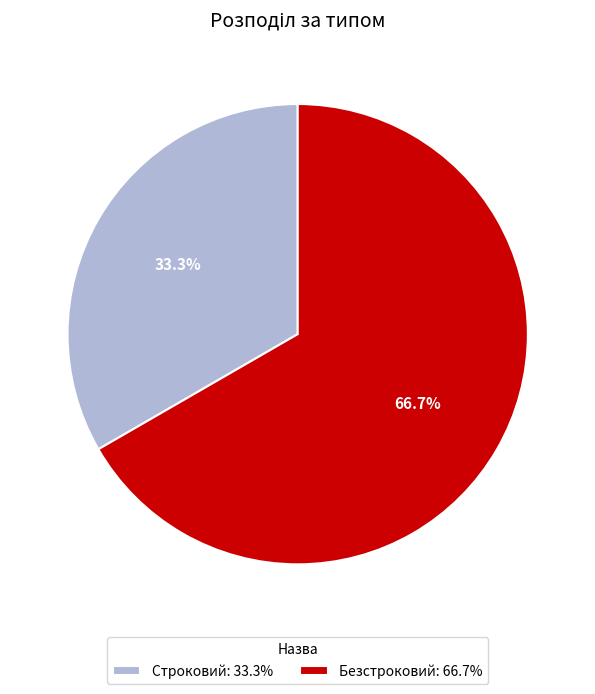

Which slice is the largest?

Безстроковий